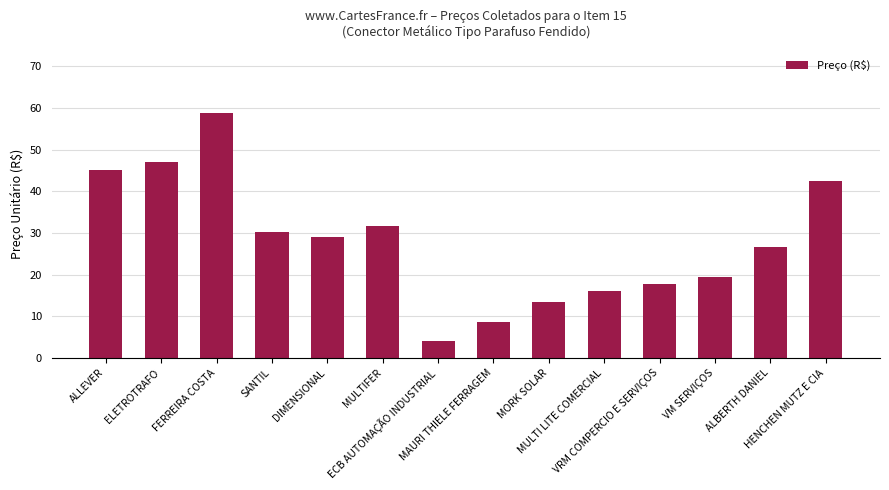

What is the difference between the values at SANTIL and HENCHEN MUTZ E CIA?

12.4